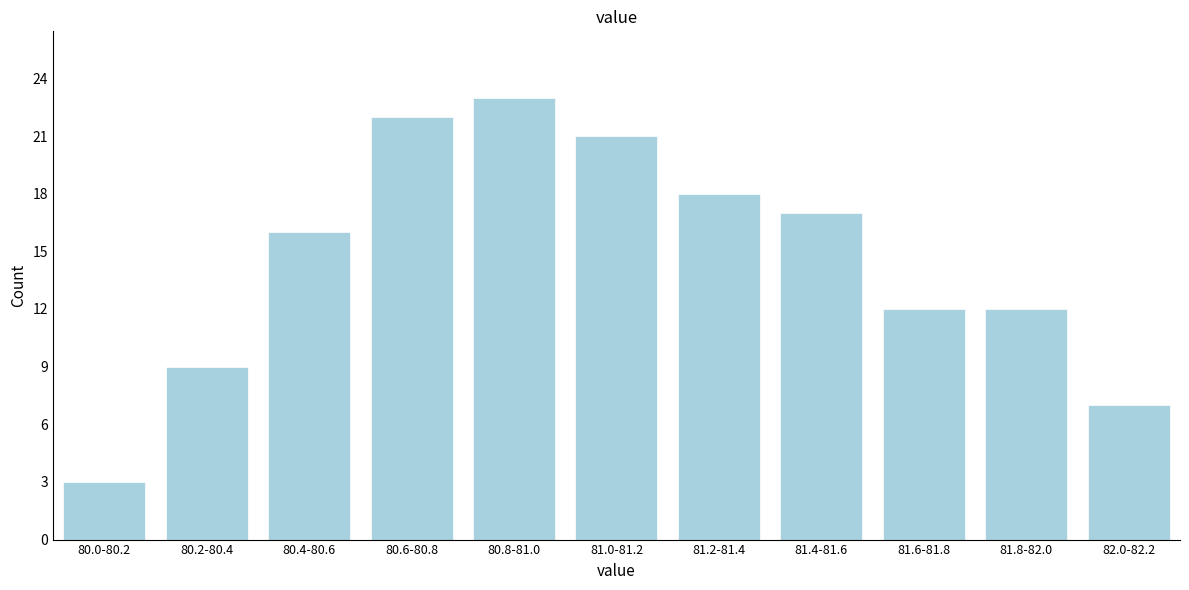

Reading right to left, extract all data points from this chart.

82.0-82.2=7	81.8-82.0=12	81.6-81.8=12	81.4-81.6=17	81.2-81.4=18	81.0-81.2=21	80.8-81.0=23	80.6-80.8=22	80.4-80.6=16	80.2-80.4=9	80.0-80.2=3